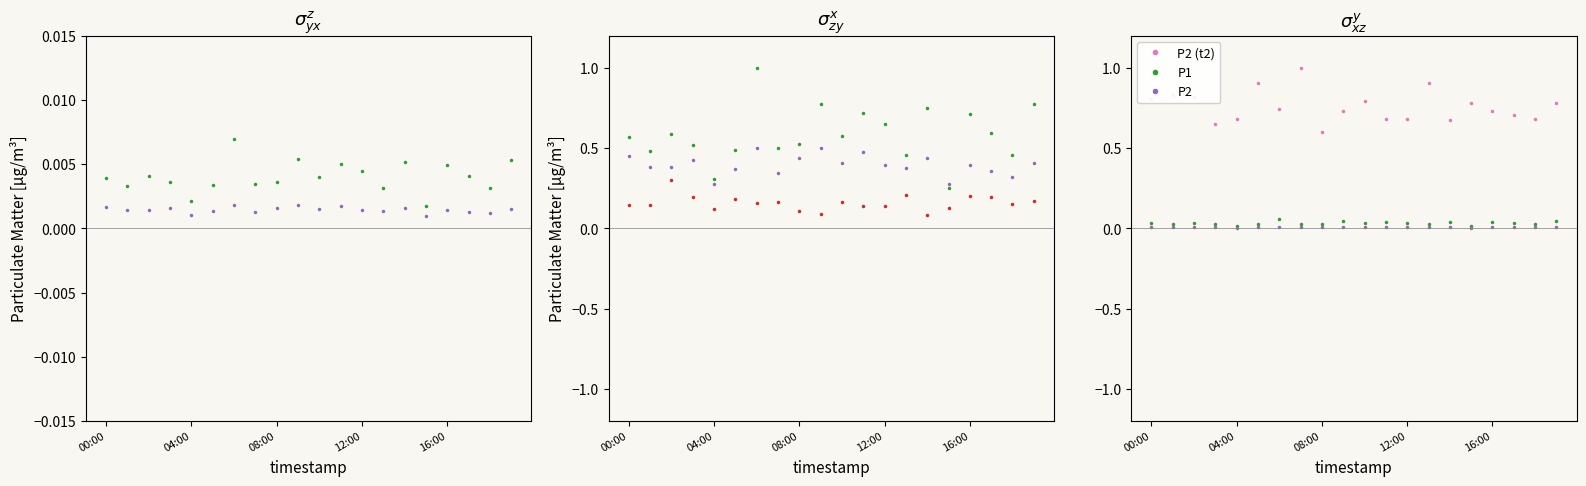

What is the difference between the highest and lowest values at 00:00?

0.8